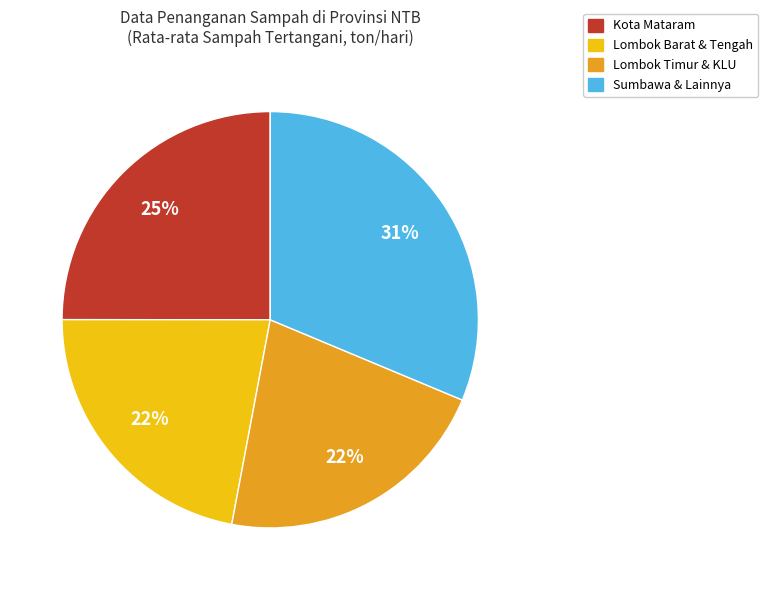

To the nearest percent, what is the average slice percentage?

25%